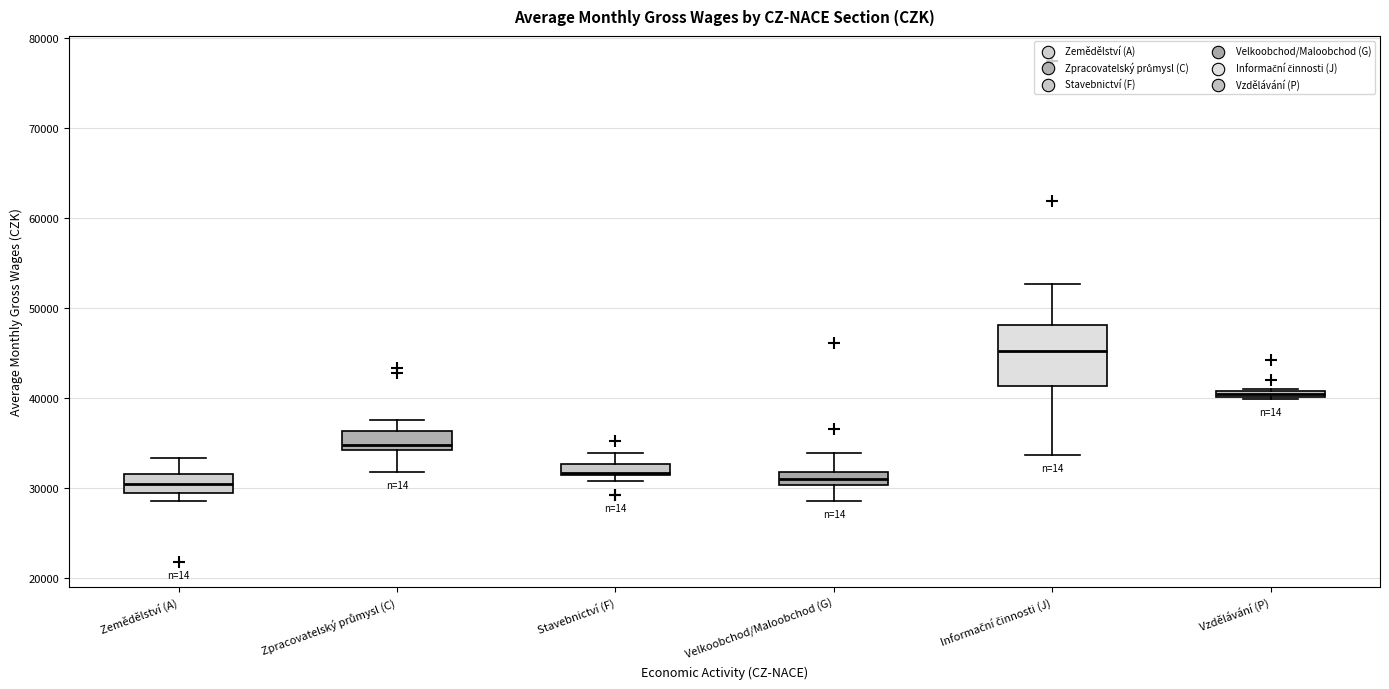

Which box has the highest median line?

Informační činnosti (J)